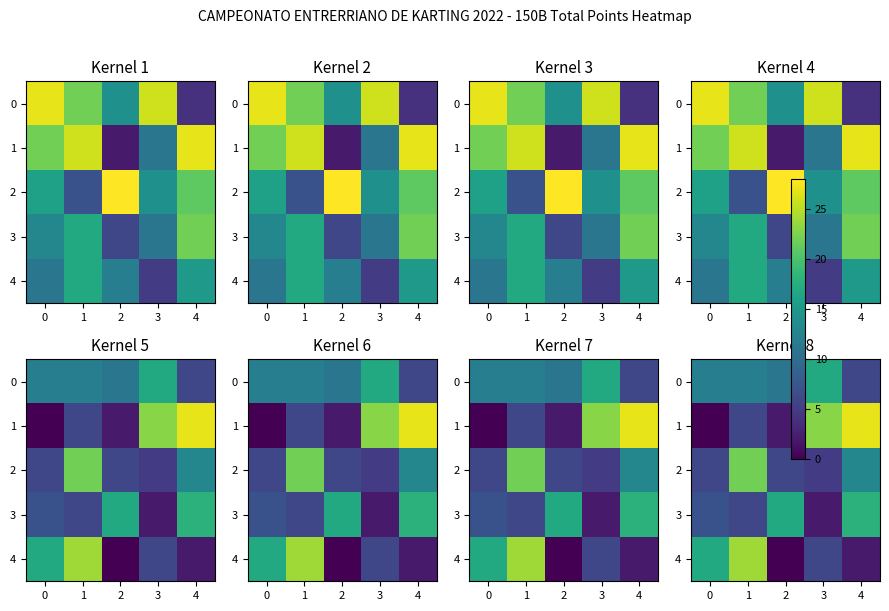

Is the value of 3 at 2 greater than the value of 2 at 2?

Yes